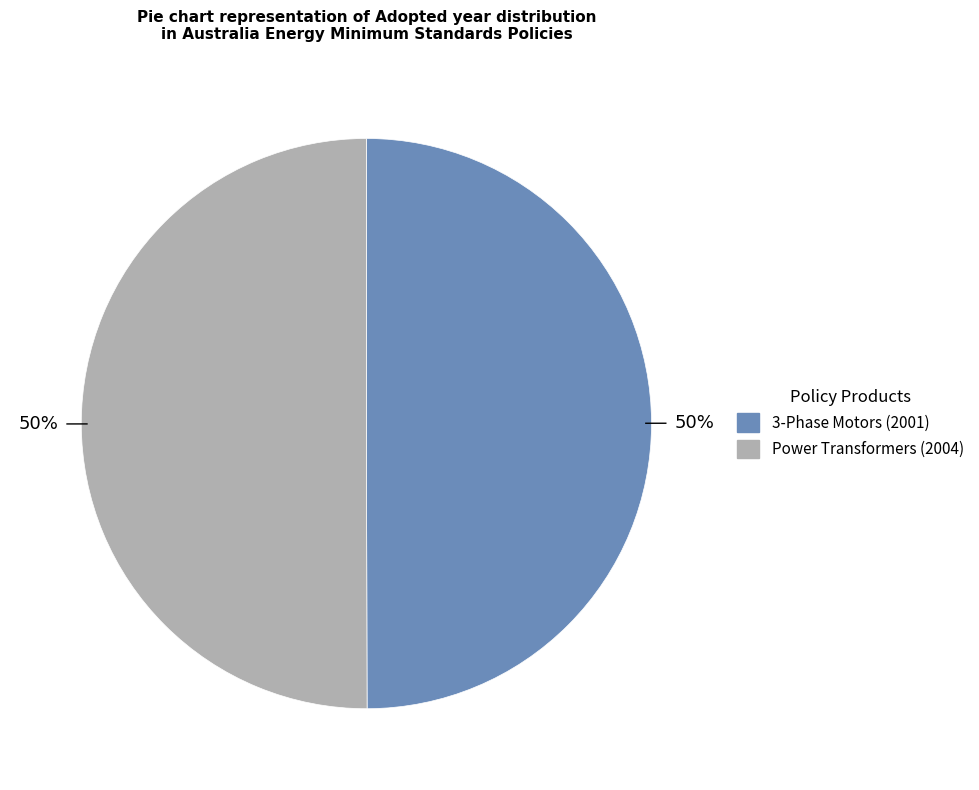

What is the ratio of the value at 3-Phase Motors (2001) to the value at Power Transformers (2004)?

1.0